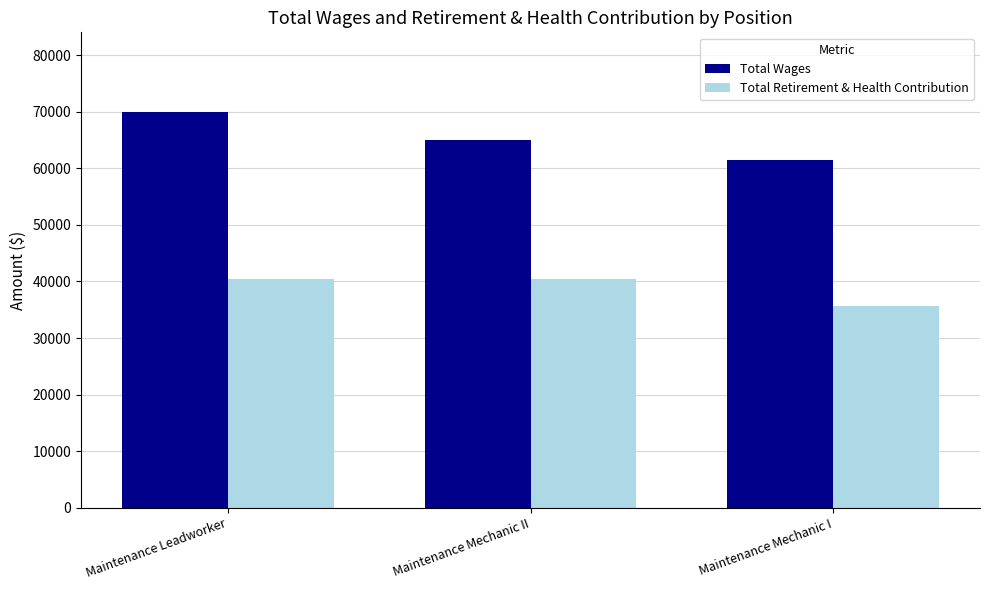

Are the bars grouped side by side (vs. stacked)?

Yes